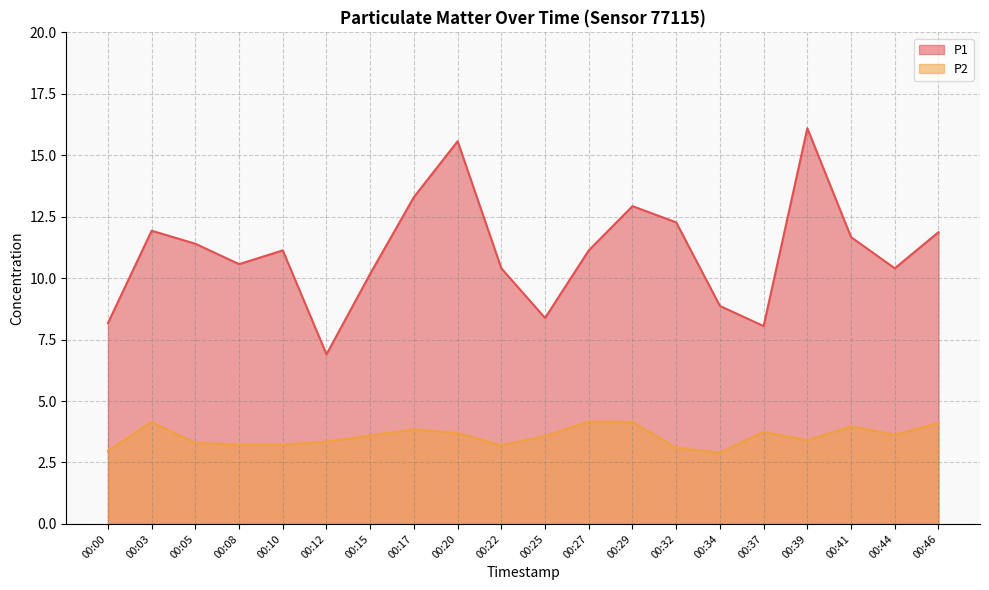

At 00:41, list the series in order from largest to smallest.

P1, P2